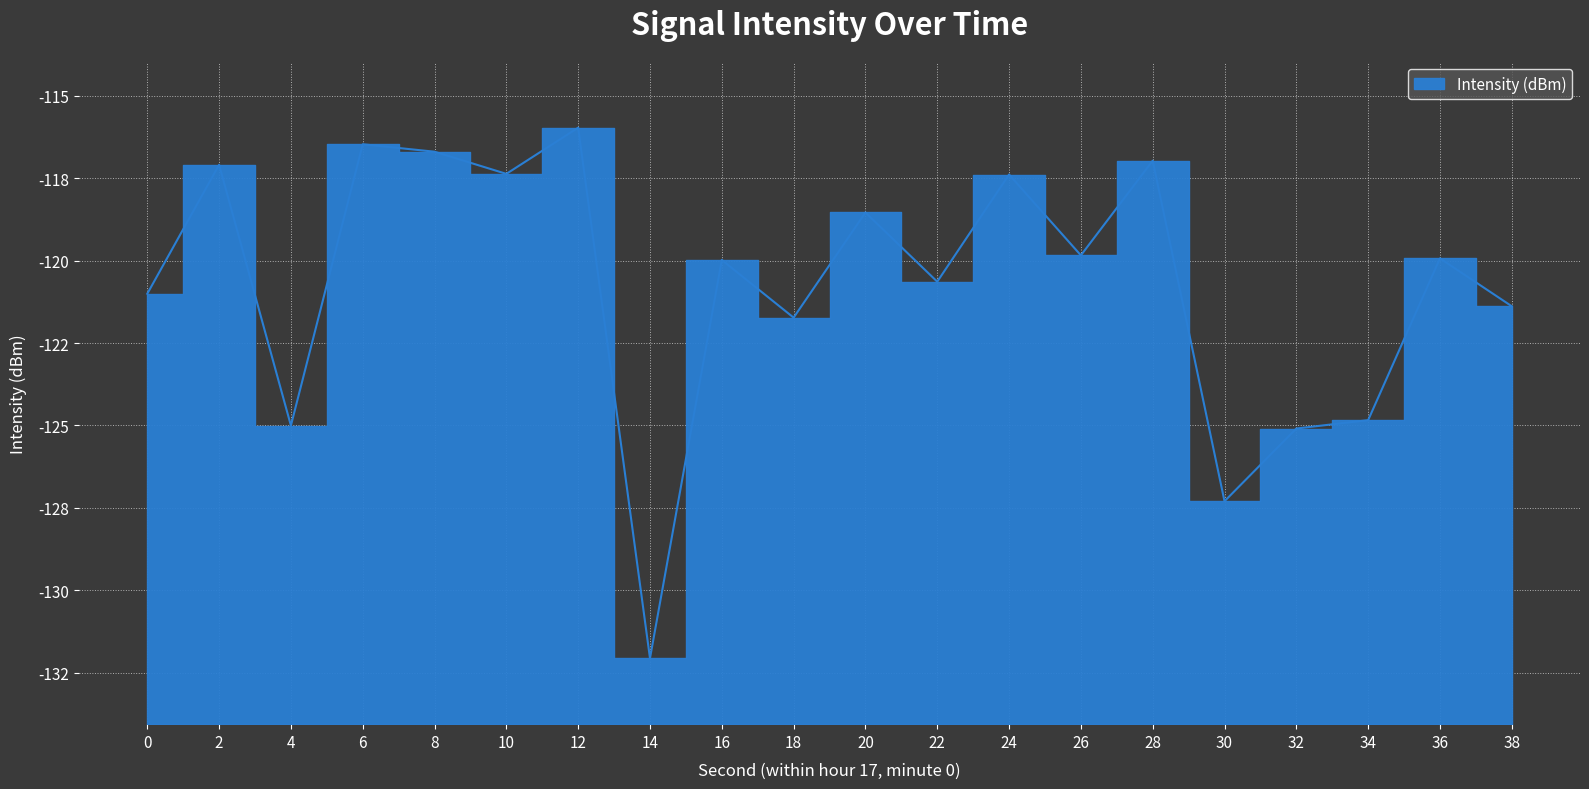

What is the difference between the second highest and second lowest values?

10.8